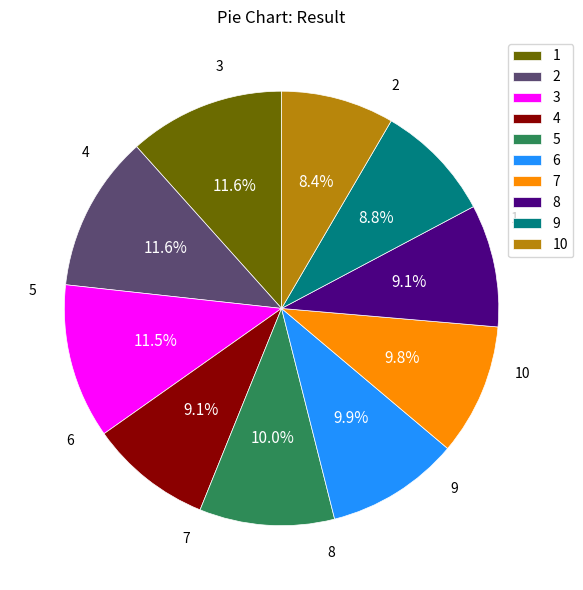

Does 6 represent more than half of the total?

No